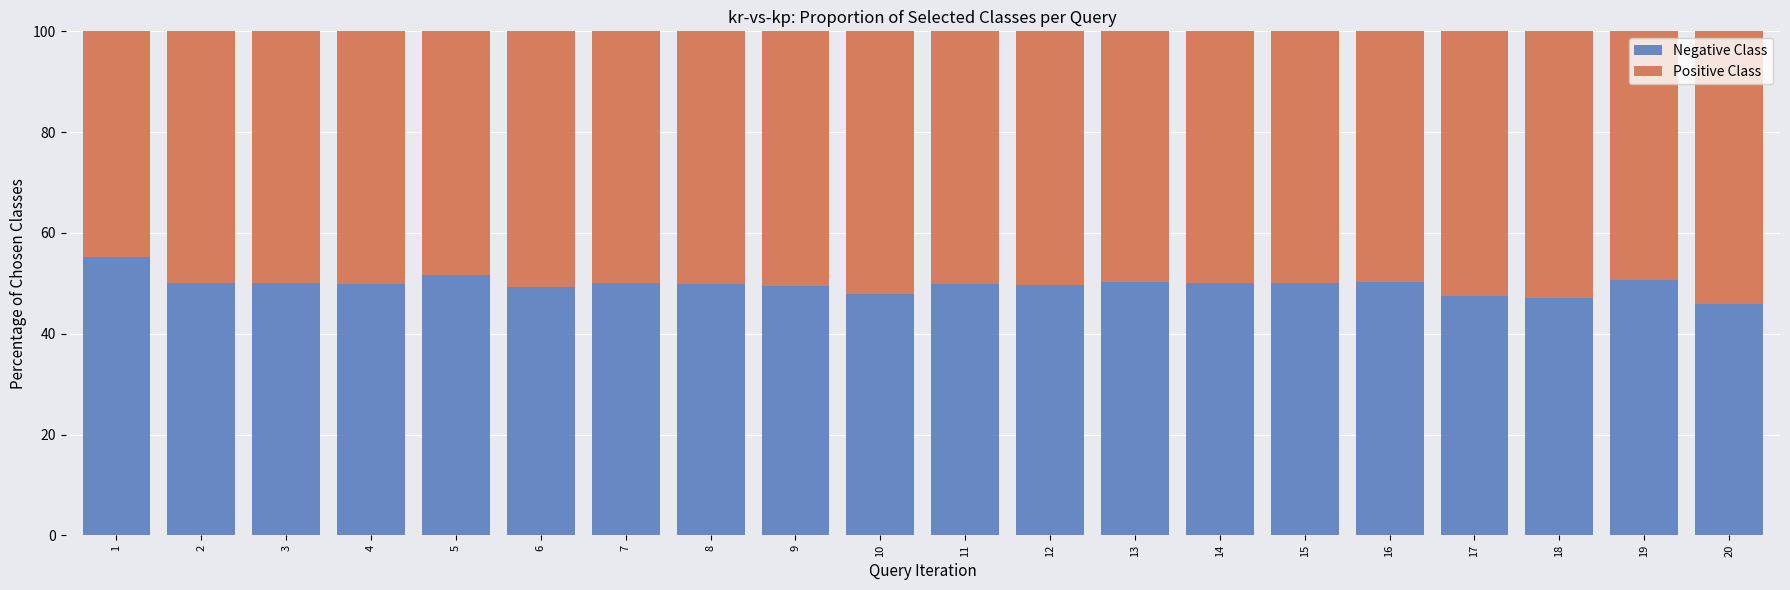

What is the total value across all series at 9?

100.0